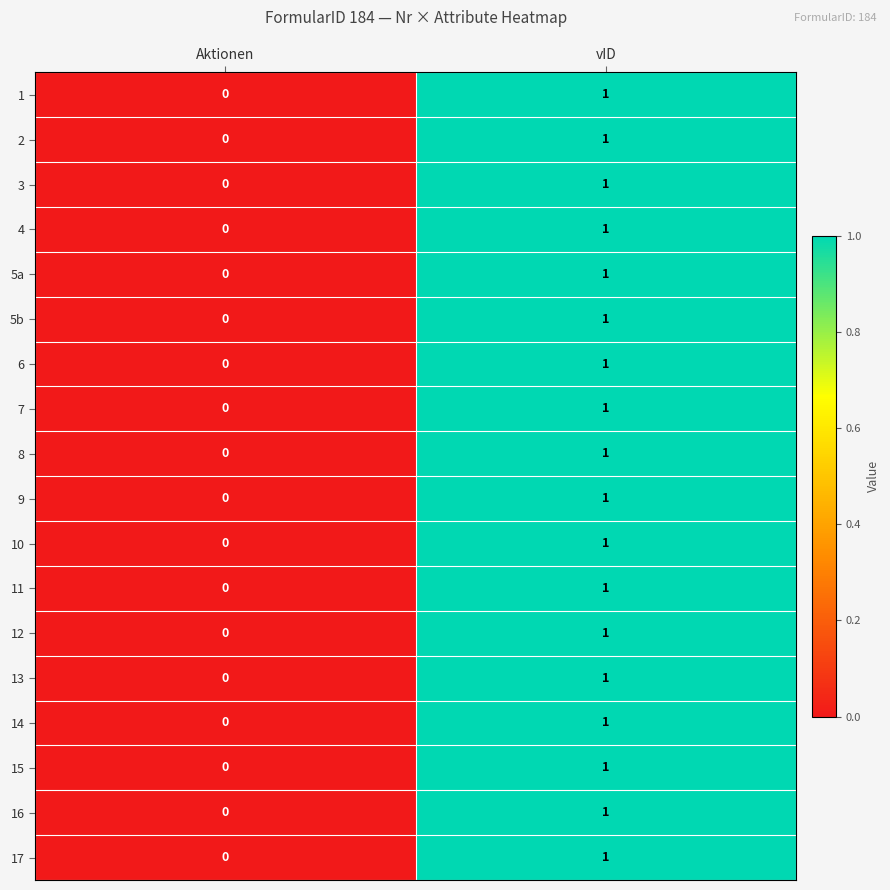

How many distinct data groups are displayed?

18